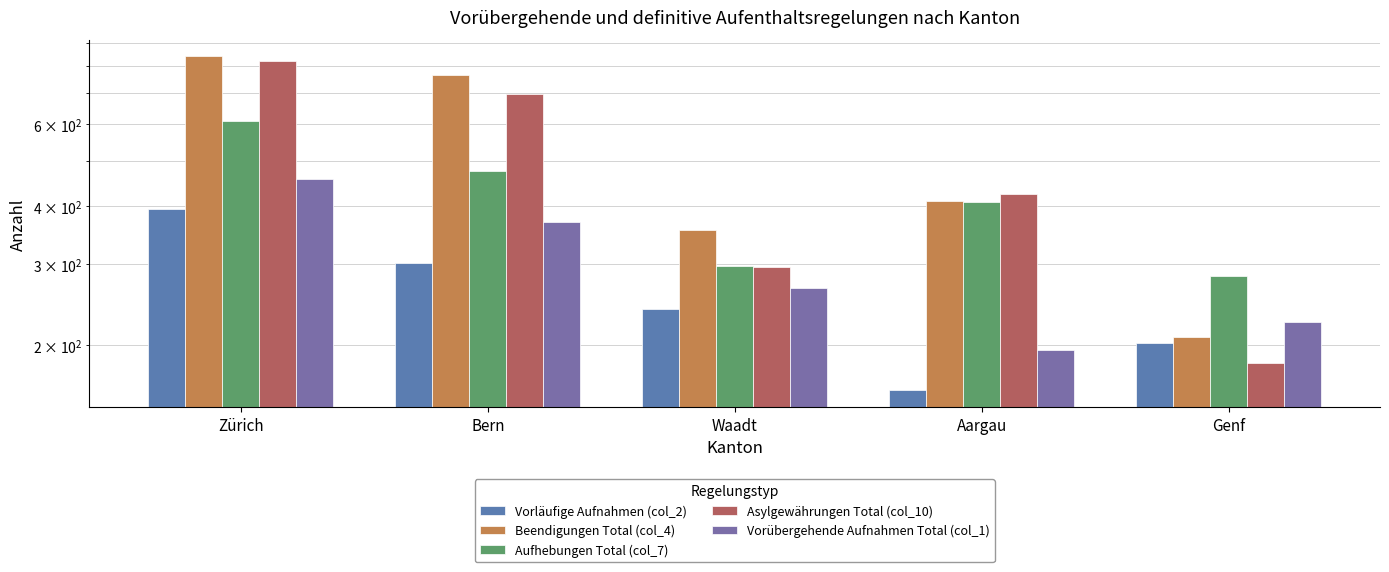

At how many categories does at least one series exceed 207?

5